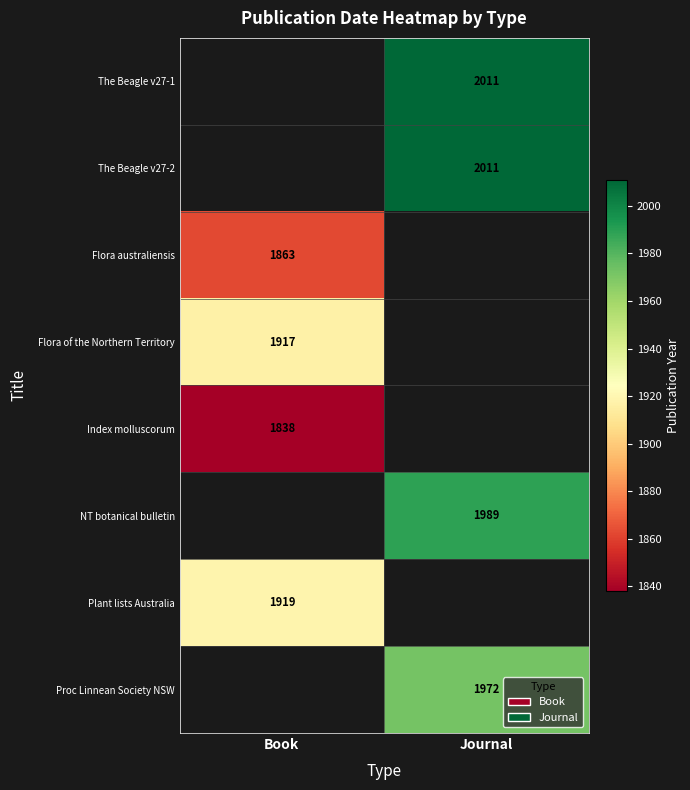

The NT botanical bulletin series shows 2790.2 at Journal. True or false?

False